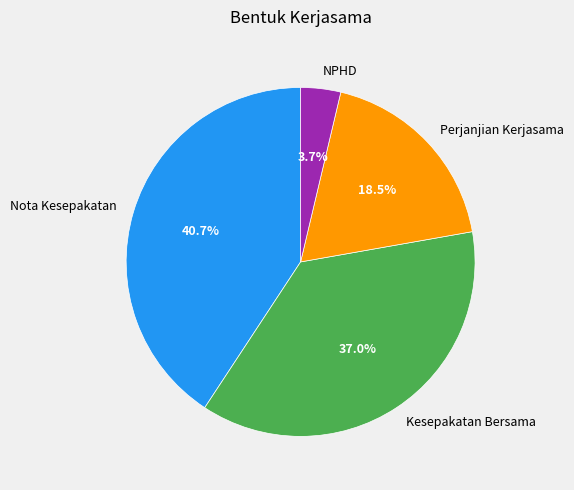

Which has a higher value, Kesepakatan Bersama or NPHD?

Kesepakatan Bersama